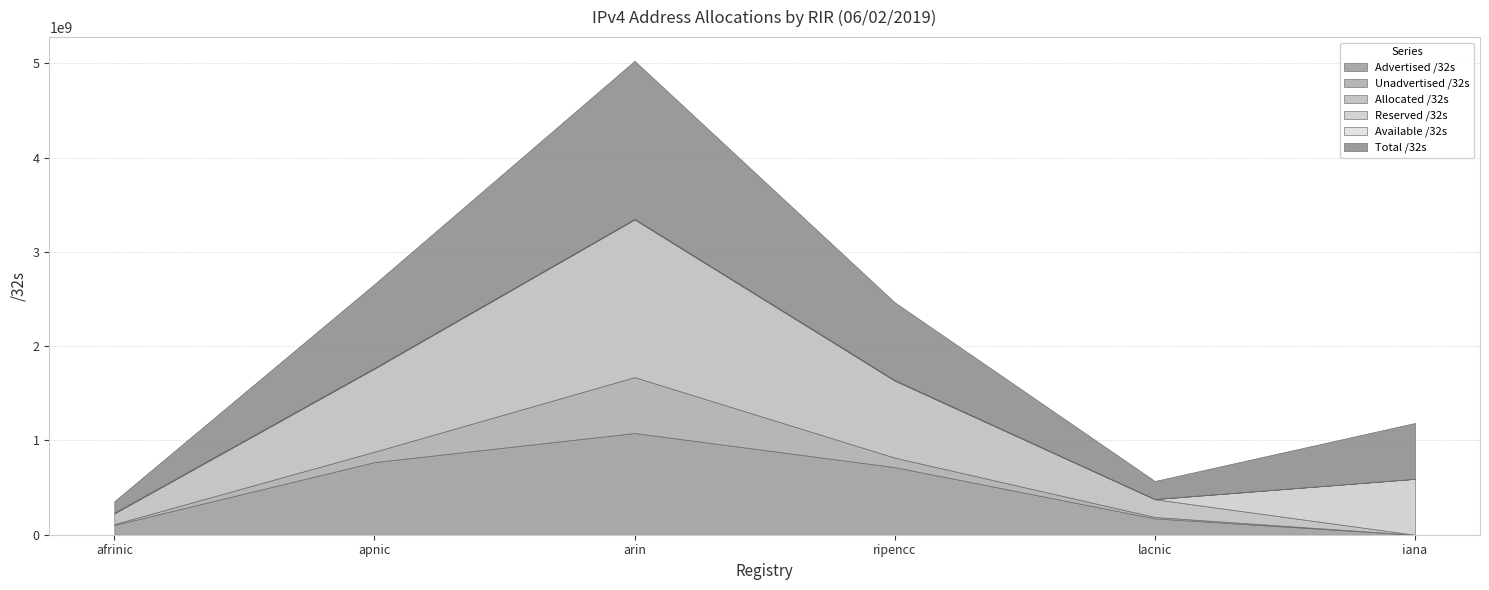

Reading left to right, list all the values displayed in this chart.

Advertised /32s: 103032064	770178518	1078865088	716997312	173092864	0
Unadvertised /32s: 10070528	110550826	592704832	100387768	15162880	0
Allocated /32s: 113102592	880729344	1671569920	817385080	188255744	0
Reserved /32s: 1461504	4423168	5866752	762304	1156096	592708864
Available /32s: 6685696	3788544	0	5696968	1370880	3328
Total /32s: 121249792	888941056	1677436672	823844352	190782720	592712192